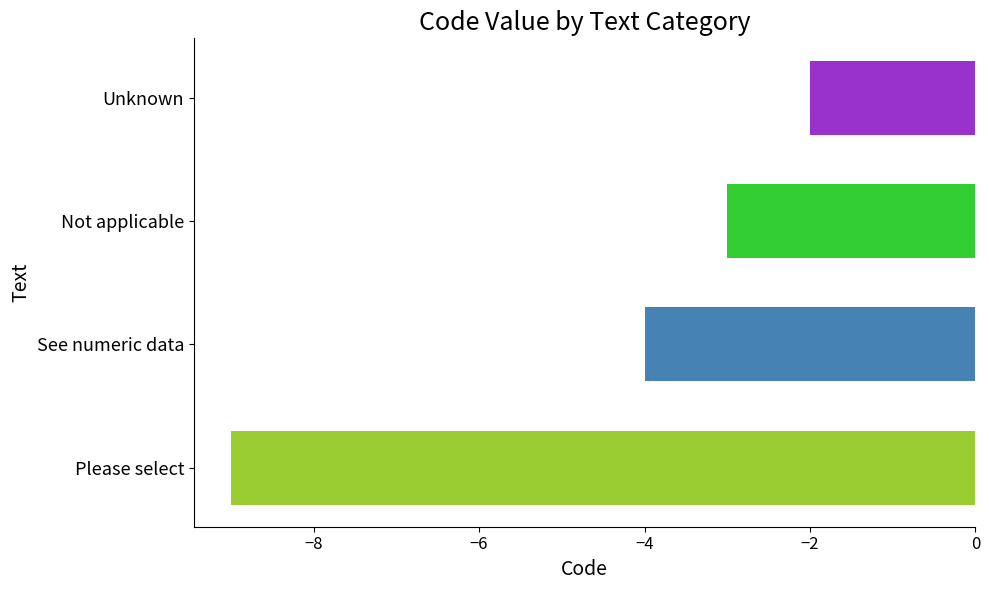

How many bars are there in total?

4